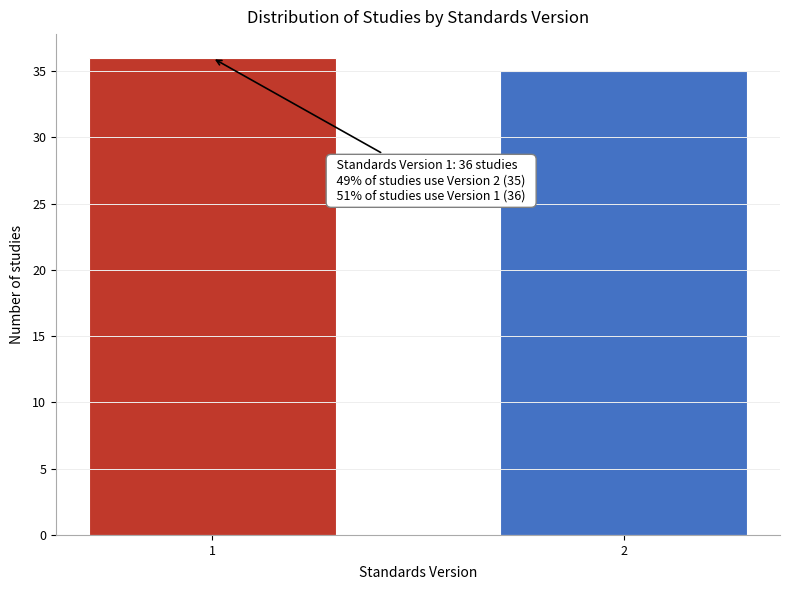

Reading left to right, transcribe all the data shown in this chart.

36	35